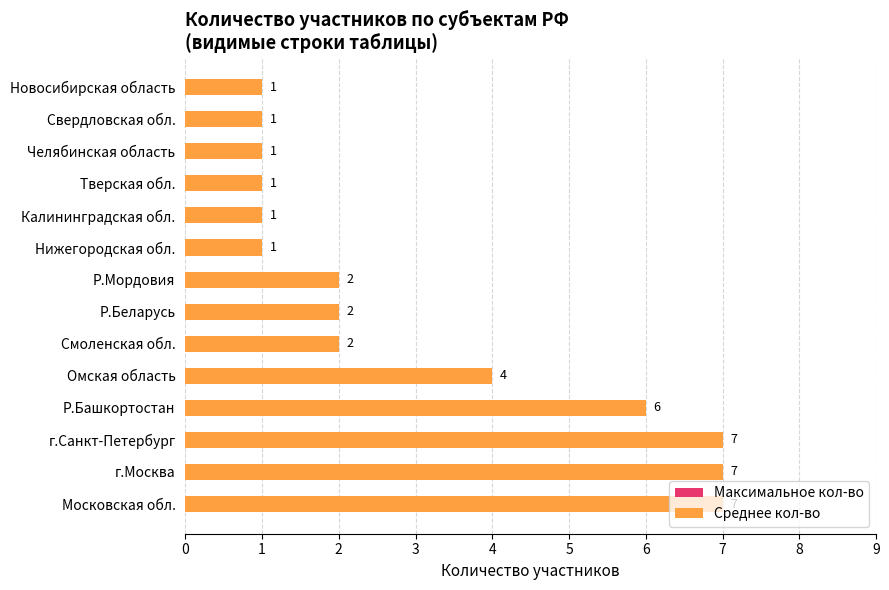

What is the maximum value for Среднее кол-во?

7